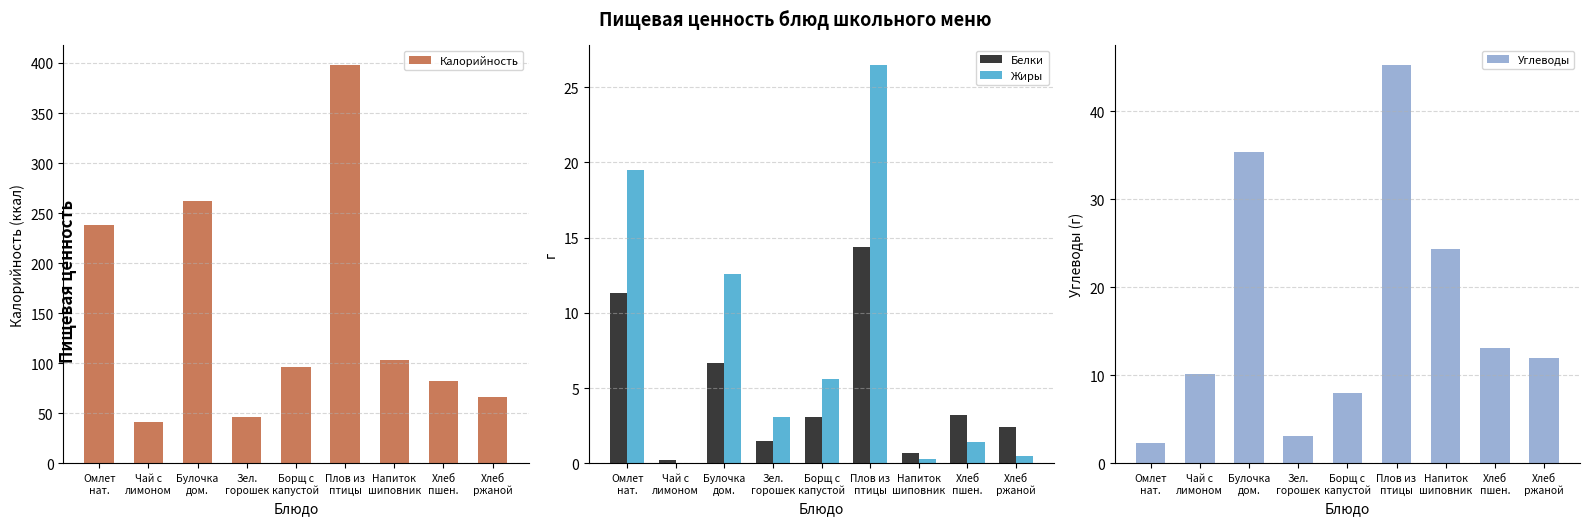

The value of Калорийность at Зел.
горошек is 13.8. True or false?

False